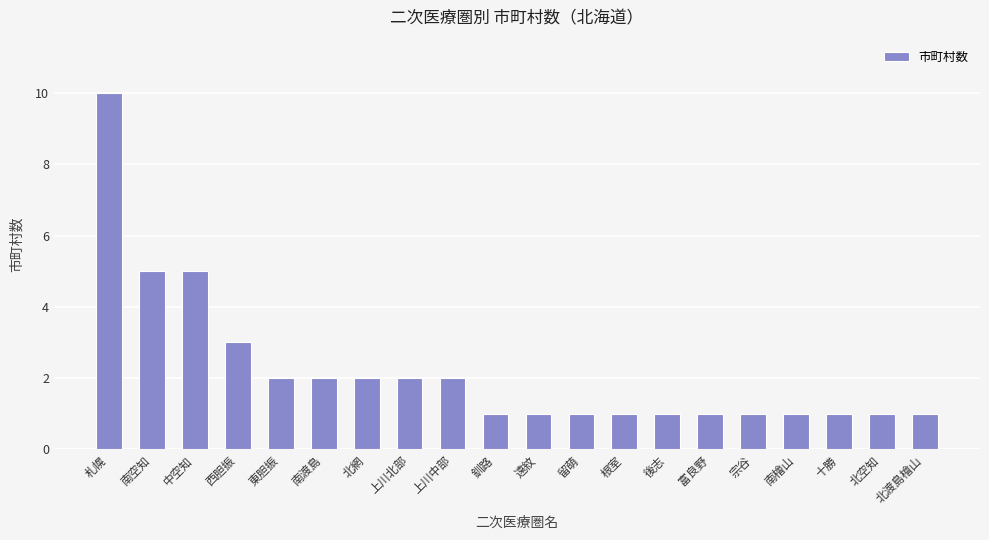

What is the average value?

2